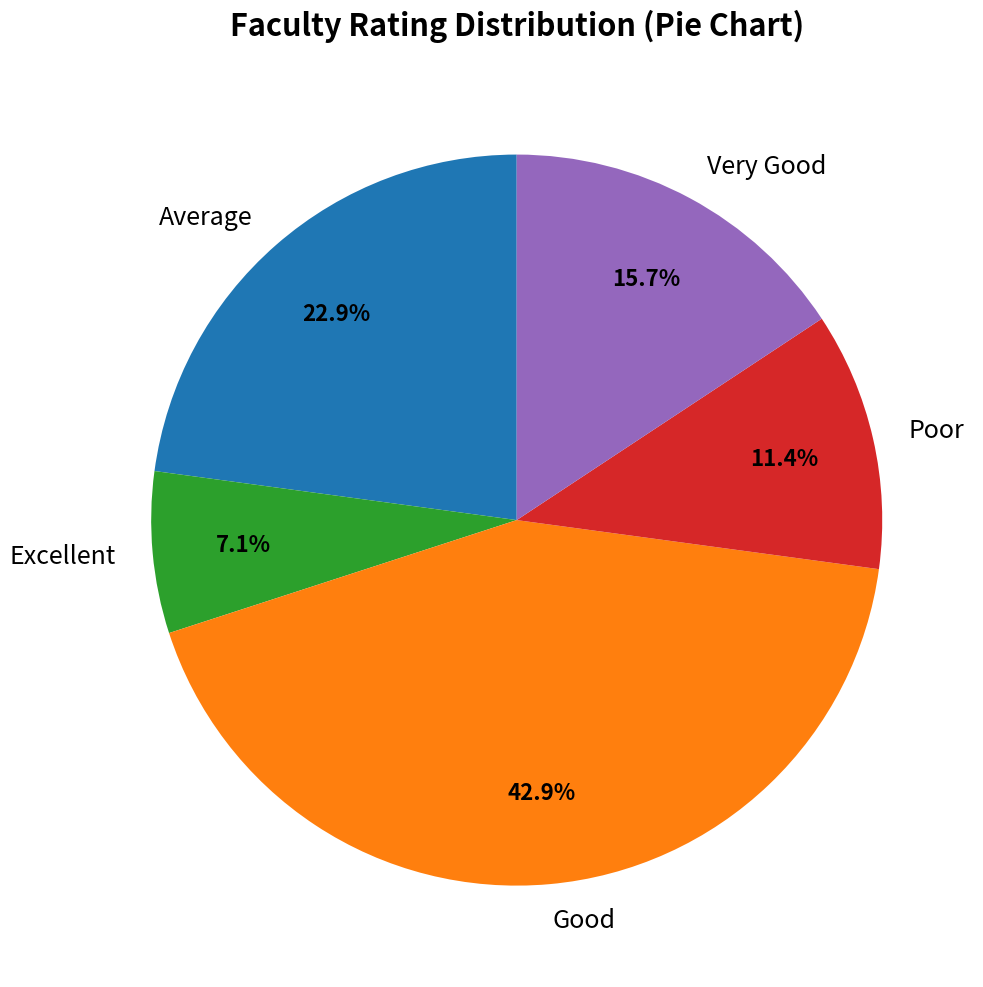

To the nearest percent, what is the combined percentage of Poor and Very Good?

27%